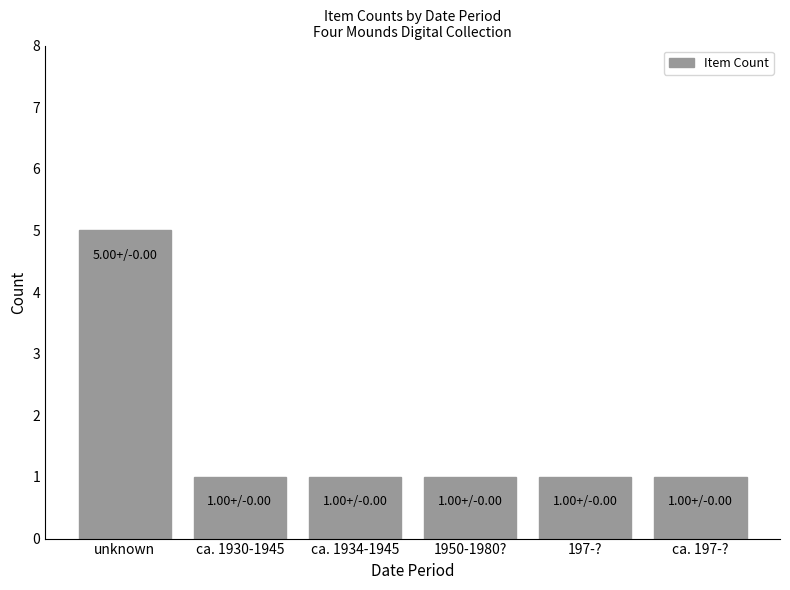

Reading left to right, extract all data points from this chart.

unknown=5	ca. 1930-1945=1	ca. 1934-1945=1	1950-1980?=1	197-?=1	ca. 197-?=1